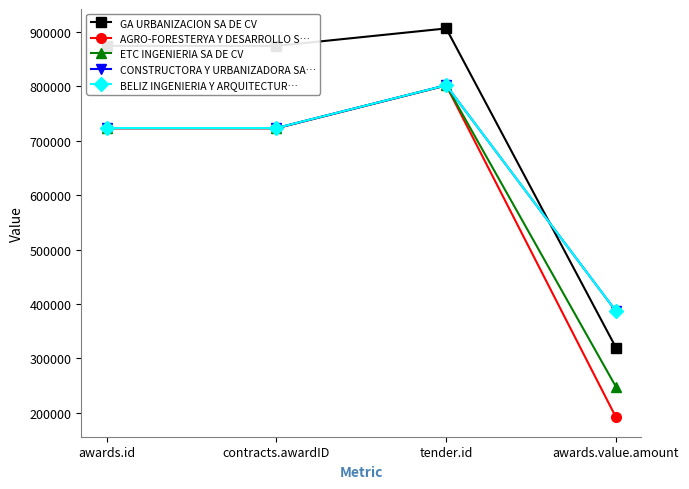

What is the spread (max minus min) of values at awards.value.amount?

195000